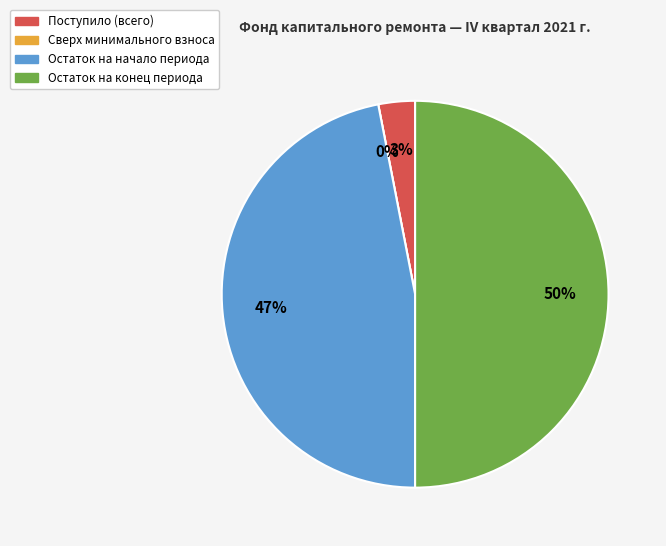

What percentage is the Остаток на конец периода slice, to the nearest percent?

50%